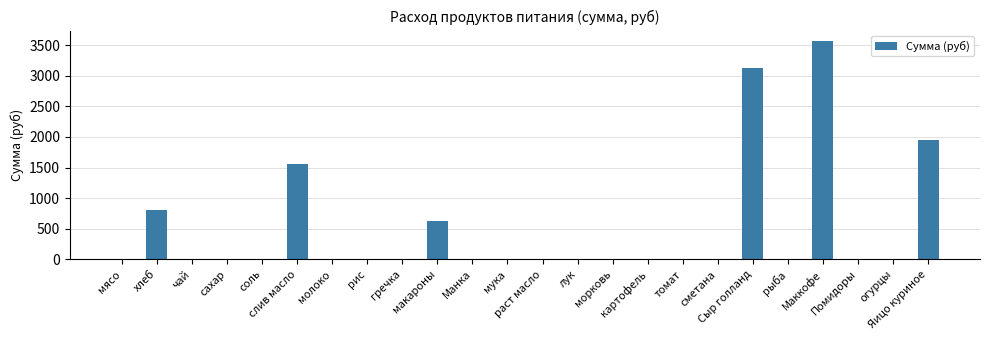

How many values exceed 0?

7